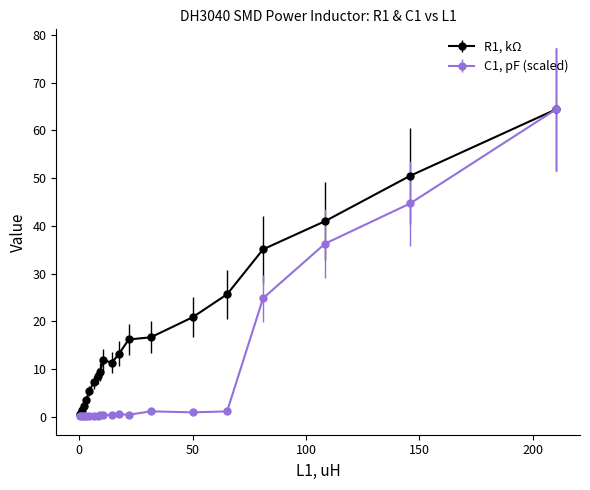

Which series has the largest range (max minus min)?

C1, pF (scaled)